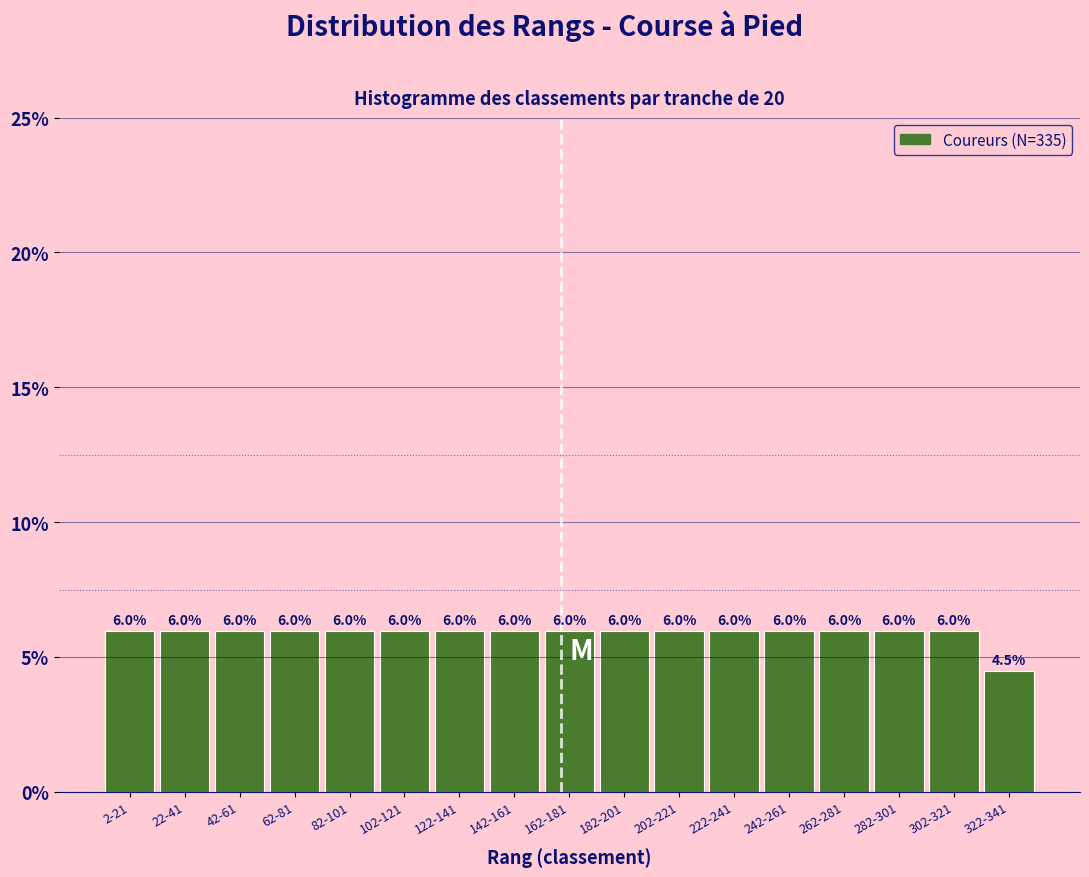

Reading left to right, list all the values displayed in this chart.

6.0	6.0	6.0	6.0	6.0	6.0	6.0	6.0	6.0	6.0	6.0	6.0	6.0	6.0	6.0	6.0	4.5